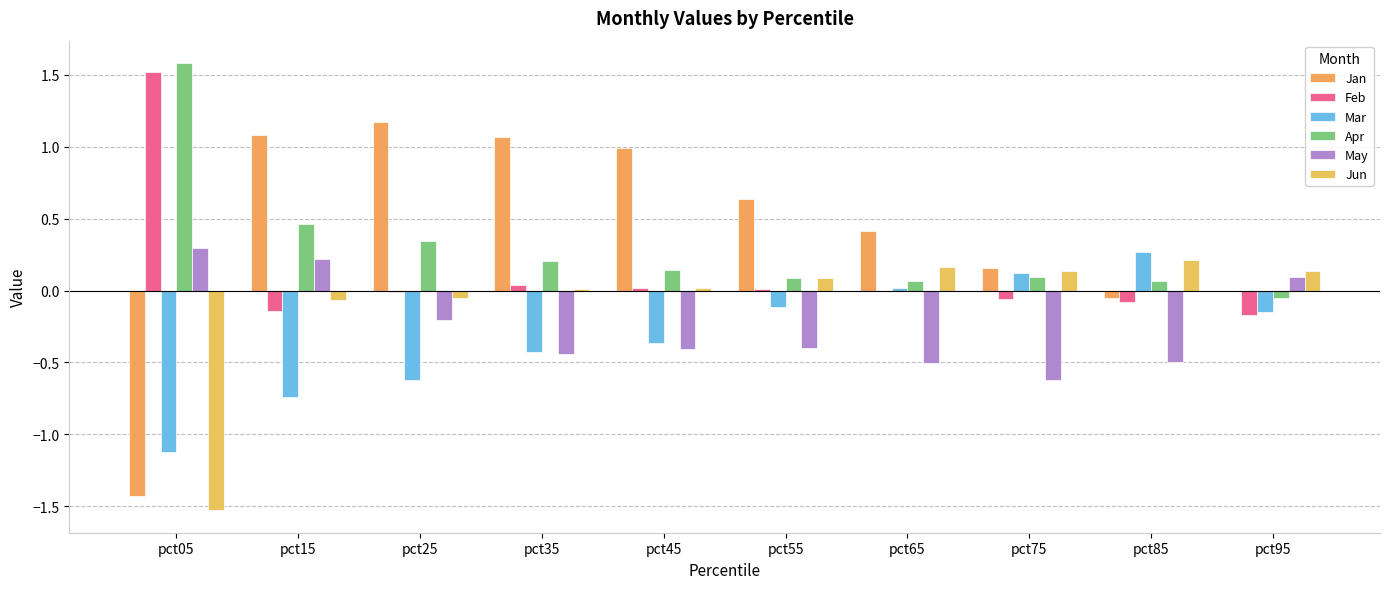

Where is Mar nearest to the value 0?

pct65